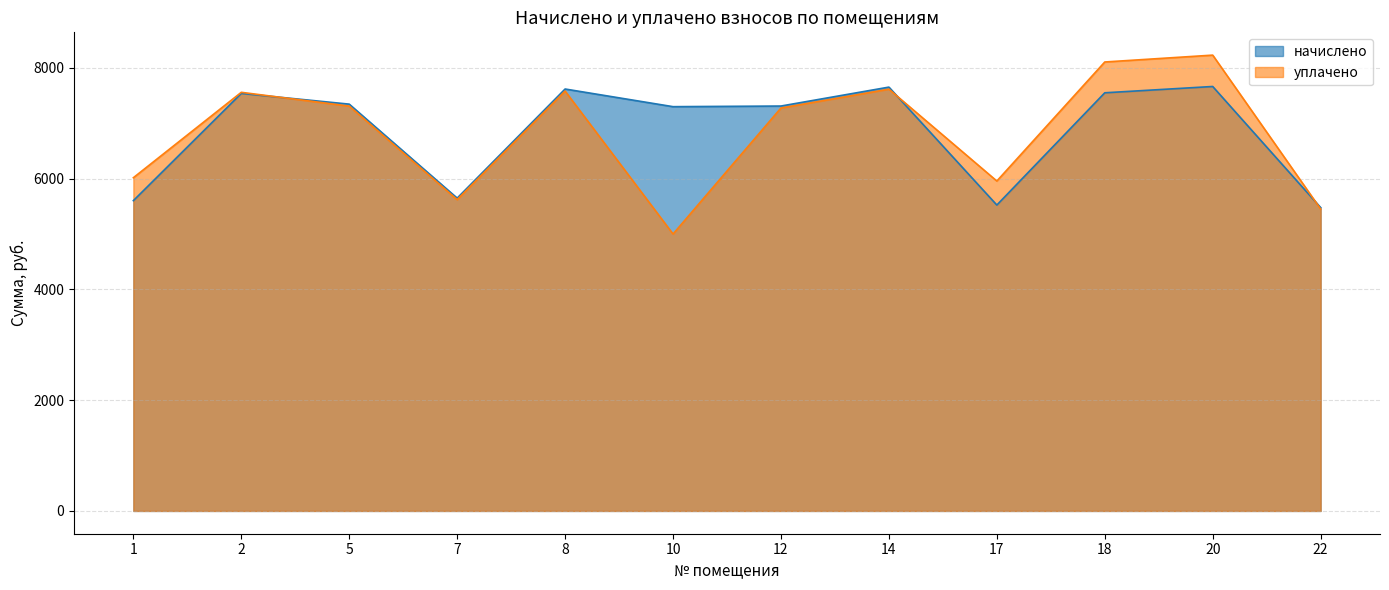

List the labels in order of начислено value, largest first.

20, 14, 8, 18, 2, 5, 12, 10, 7, 1, 17, 22